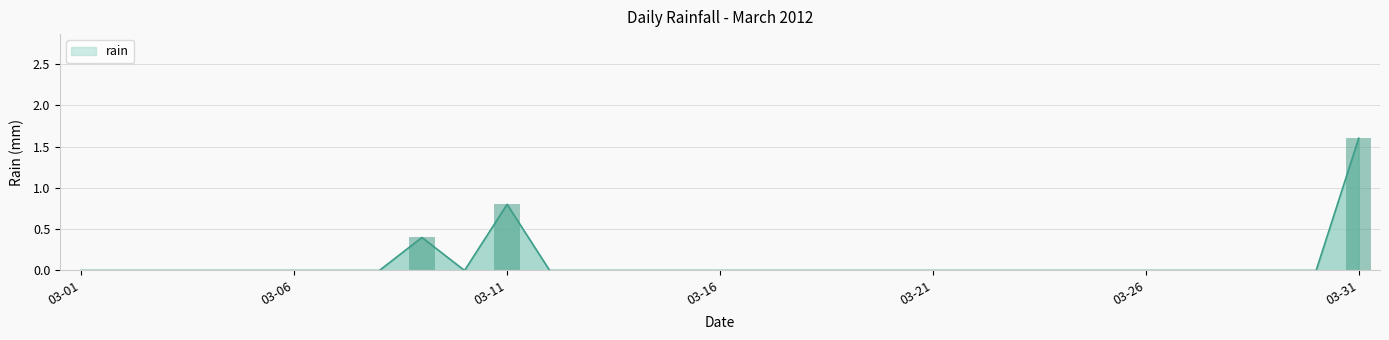

What is the maximum value for rain?

1.6